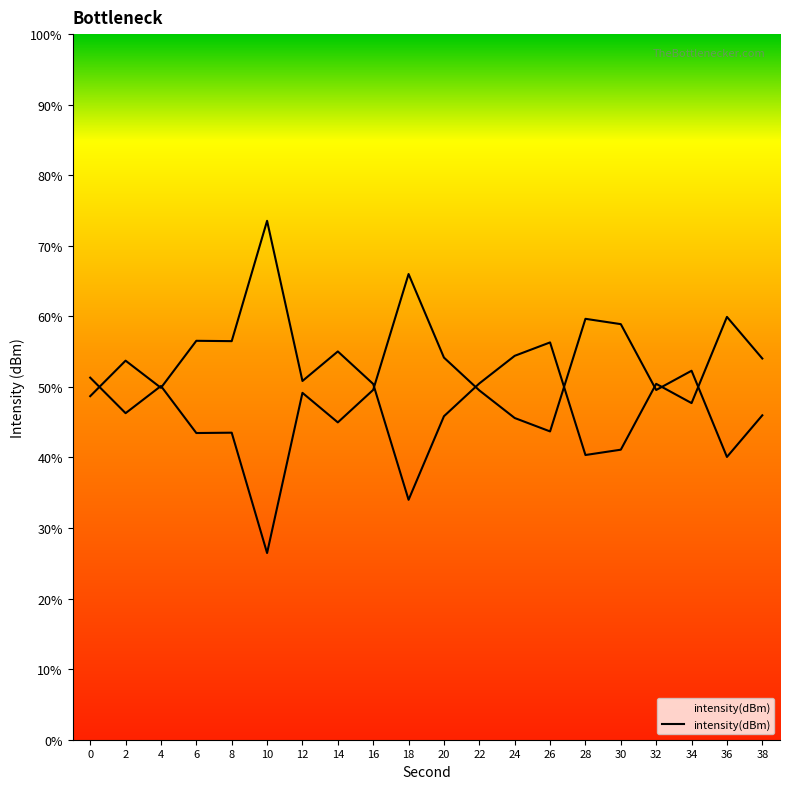

True or false: the data shows 79.4 at 38.

False